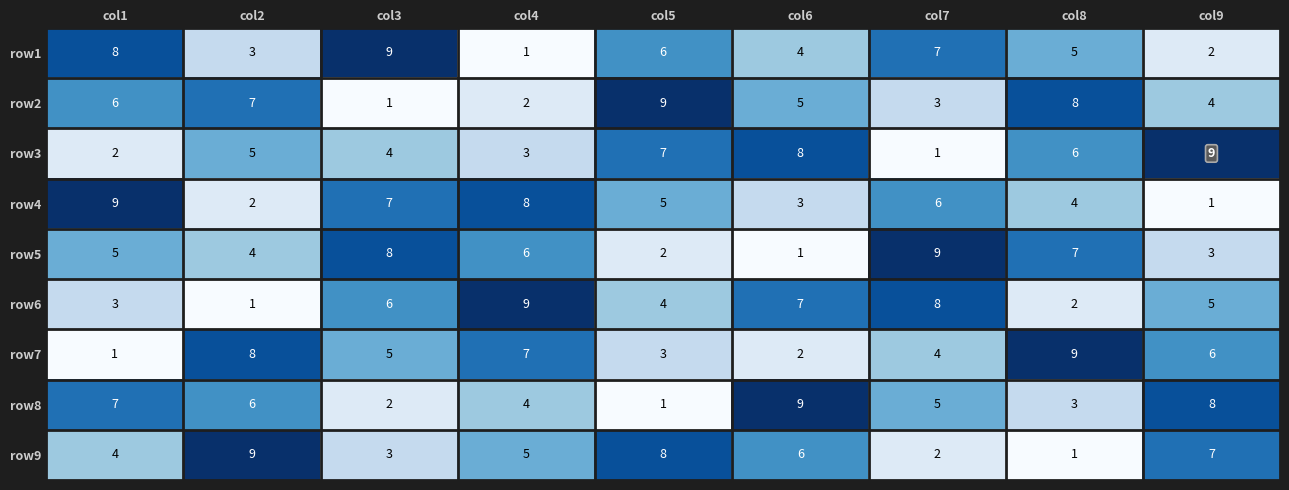

Is it true that row7 equals 5 at col3?

True